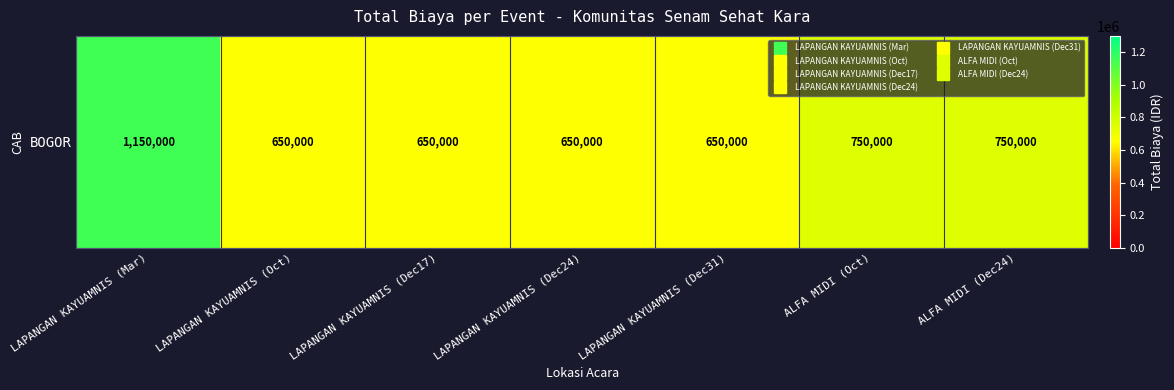

Is it true that the value at ALFA MIDI (Dec24) is 1106095?

False